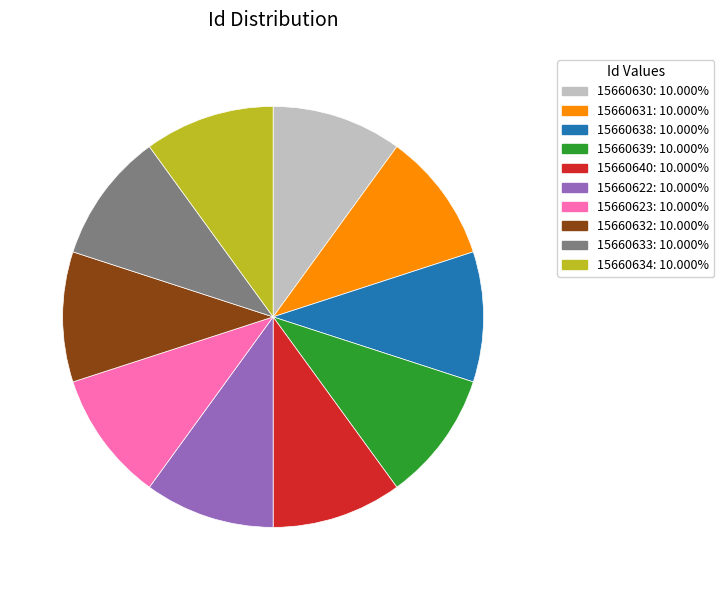

Is the sum of 15660622: 10.000% and 15660633: 10.000% greater than half?

No